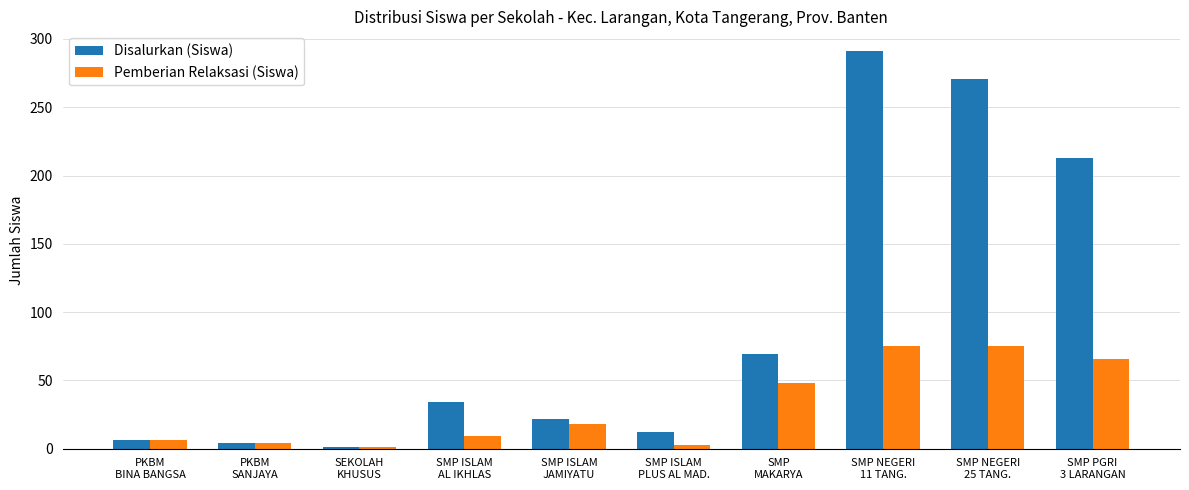

How many groups of bars are there?

10